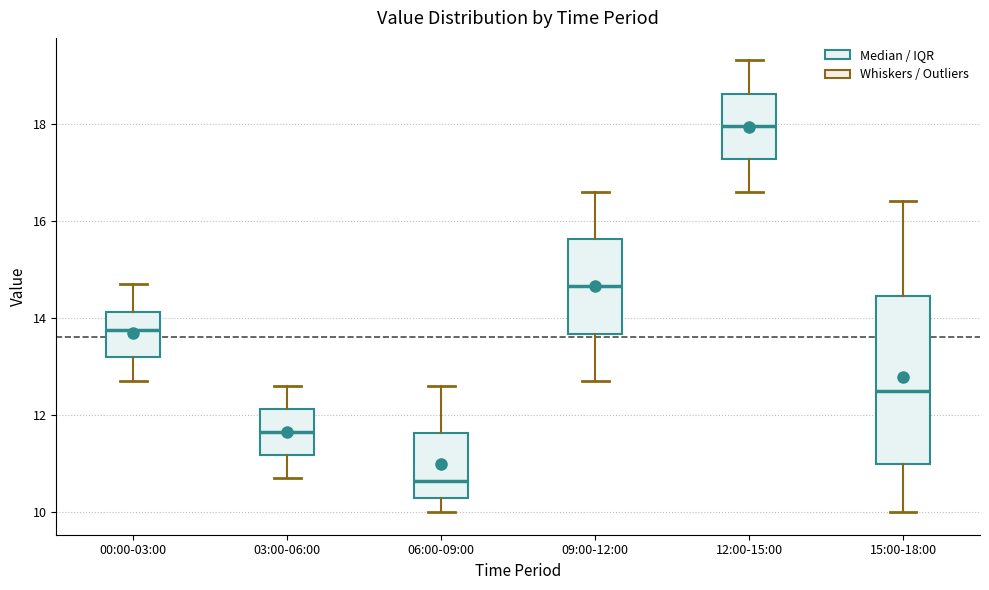

Which box's median line is the highest?

12:00-15:00